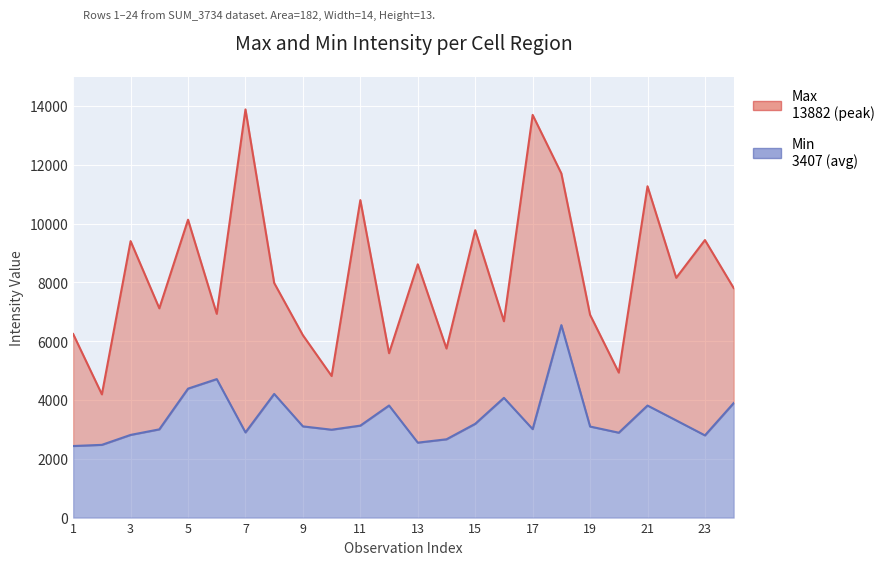

What is the lowest value of the Max series?

4191